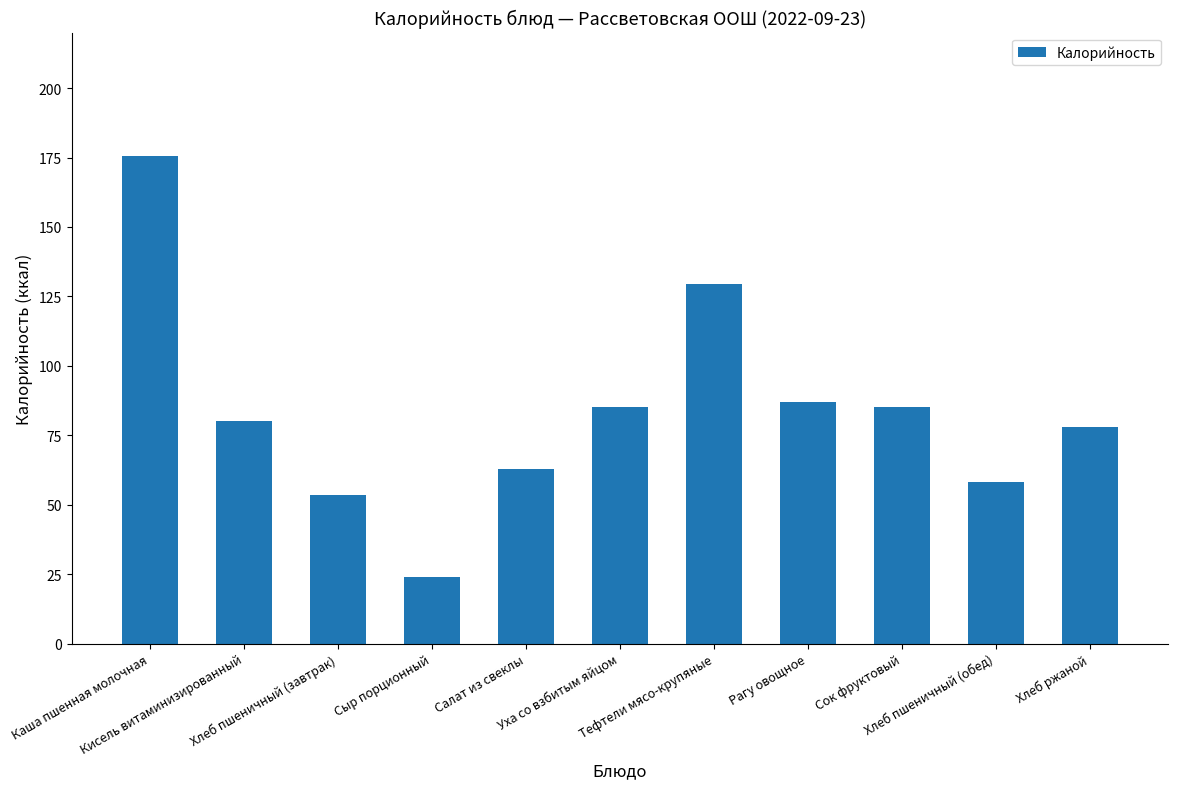

What is the label of the 3rd bar from the left?

Хлеб пшеничный (завтрак)